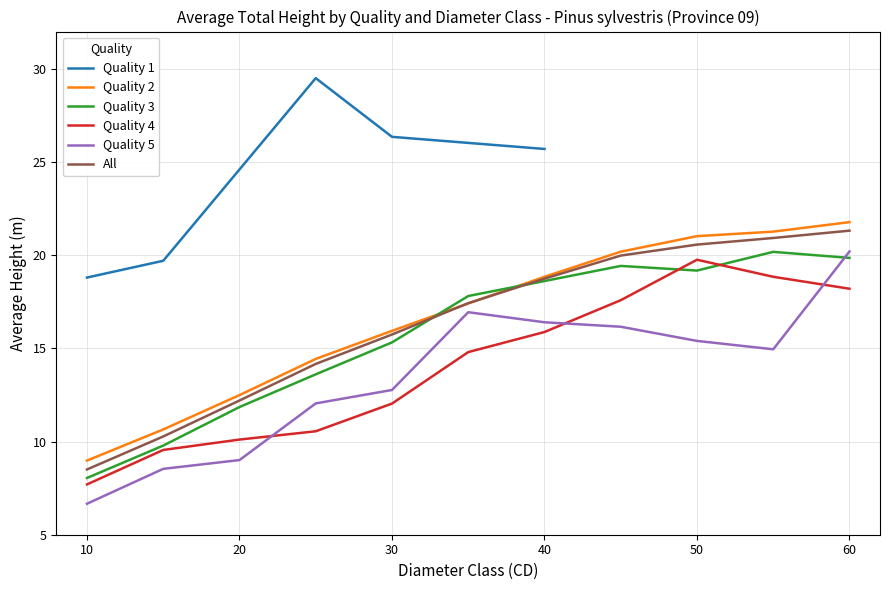

How many categories are shown in the chart?

11